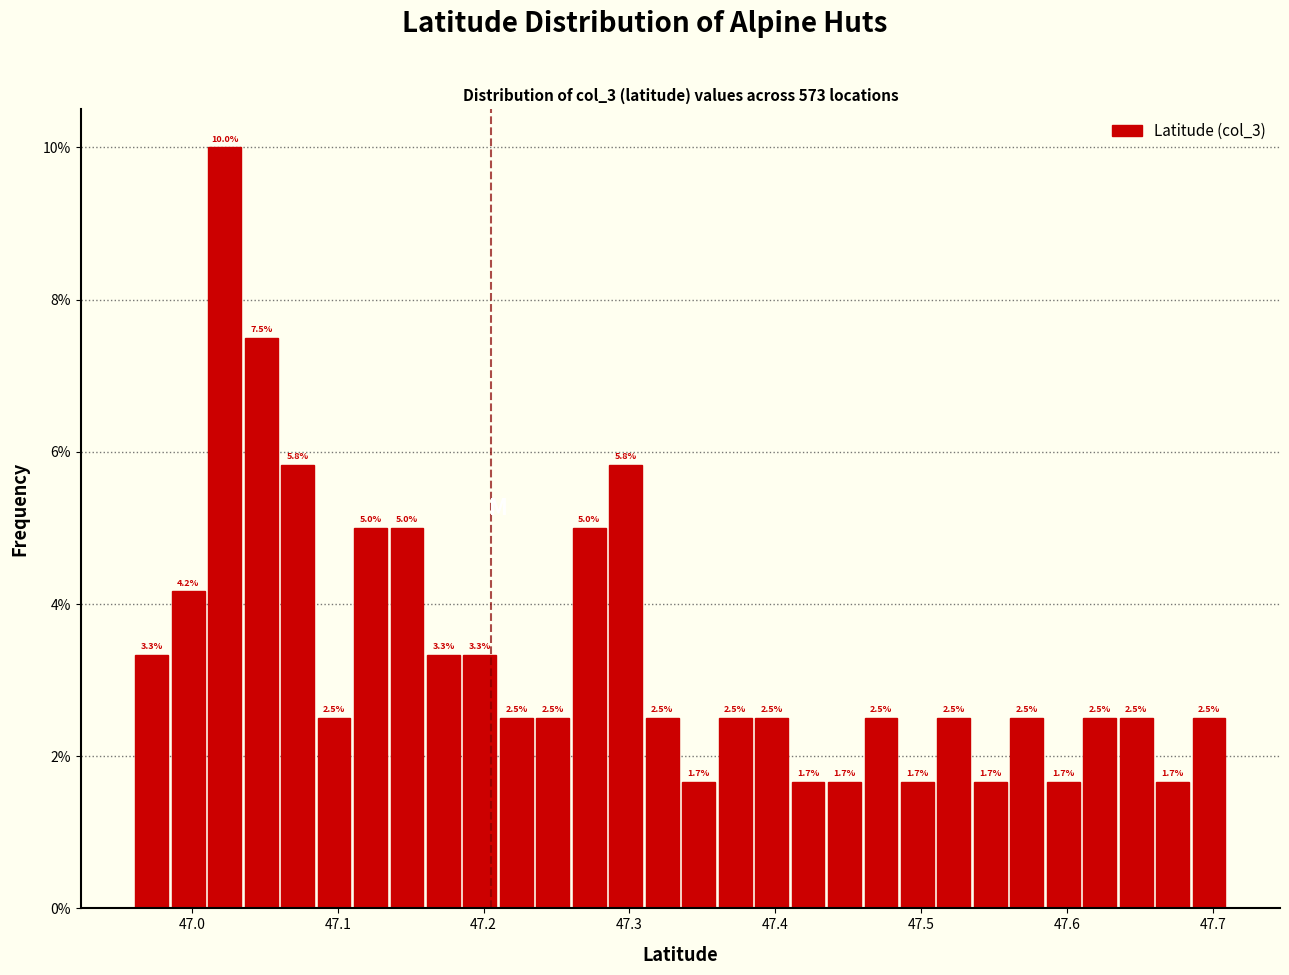

Around what value on the x-axis is the tallest bar? Give the approximate position of its centre, as read against the axis.

47.02